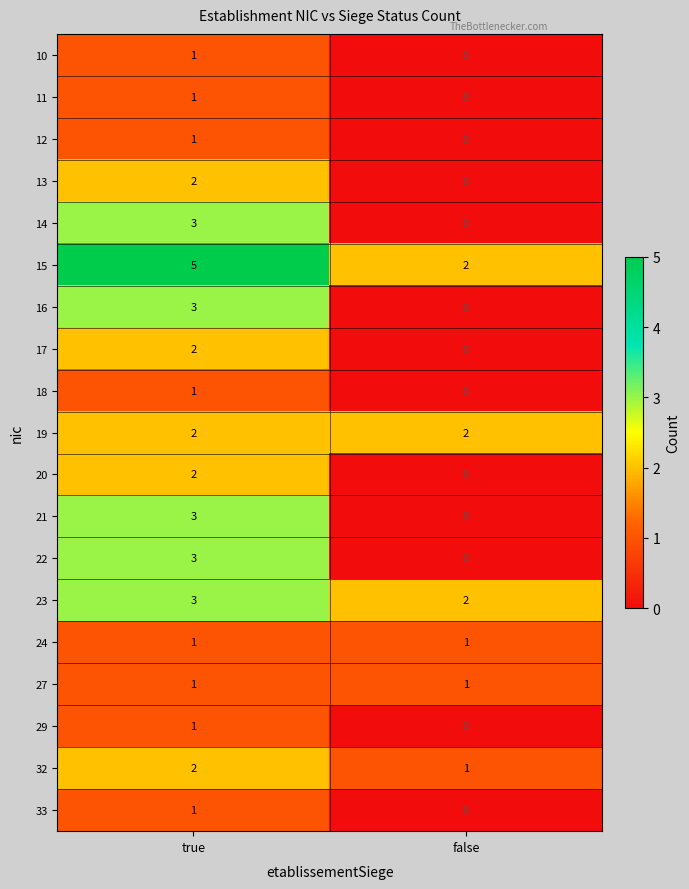

Which series has the largest total across all categories?

15